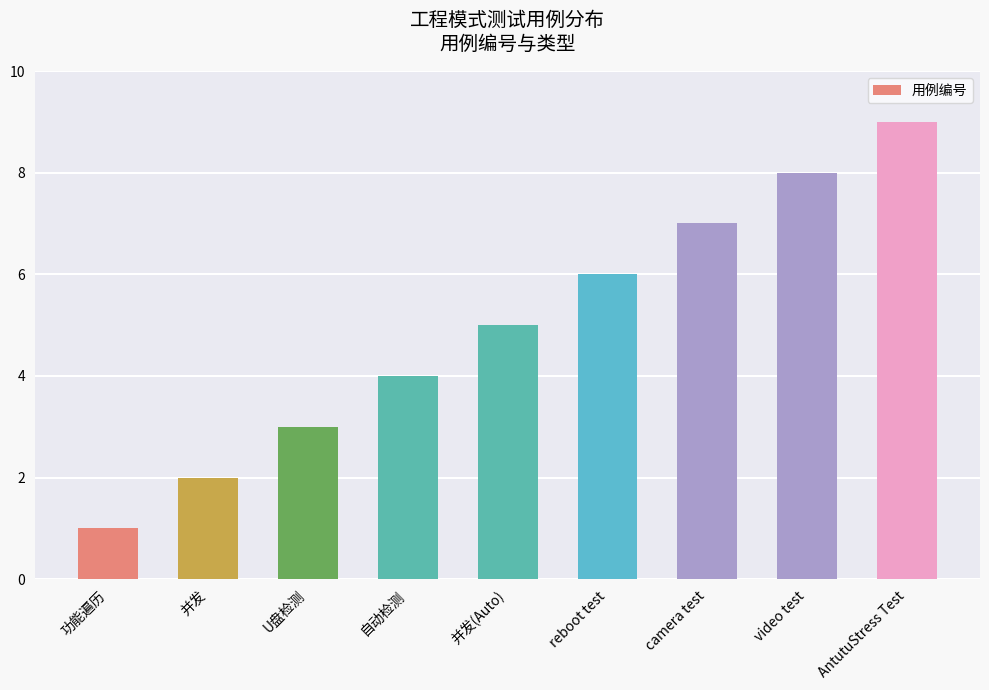

Count the values in the range 3 to 7.

5